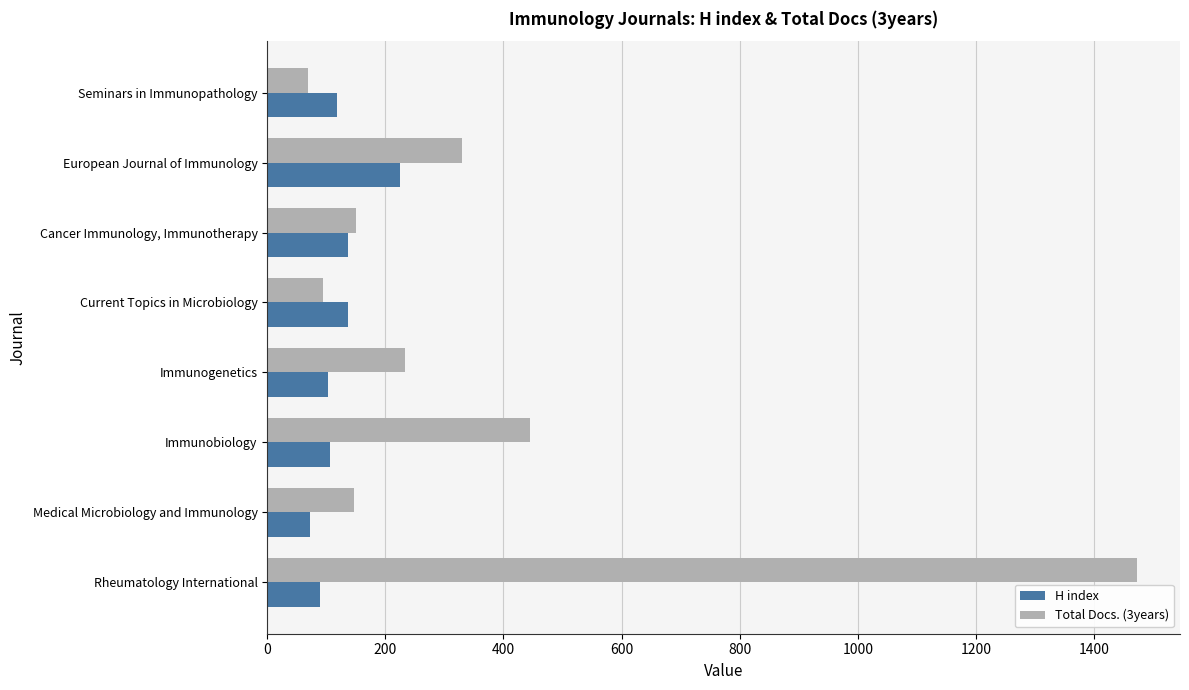

The Total Docs. (3years) series shows 147 at Medical Microbiology and Immunology. True or false?

True